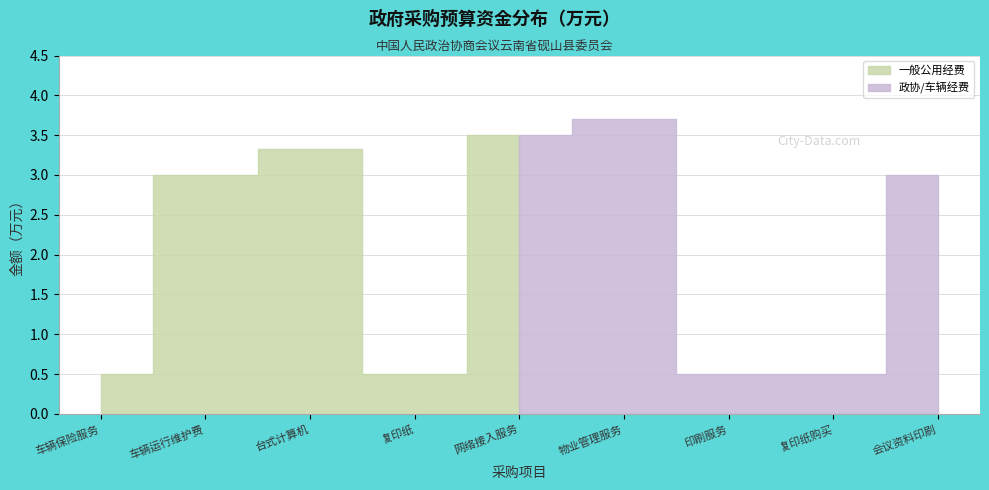

Rank the categories by value from highest to lowest.

物业管理服务, 网络接入服务, 台式计算机, 车辆运行维护费, 会议资料印刷, 复印纸, 复印纸购买, 车辆保险服务, 印刷服务